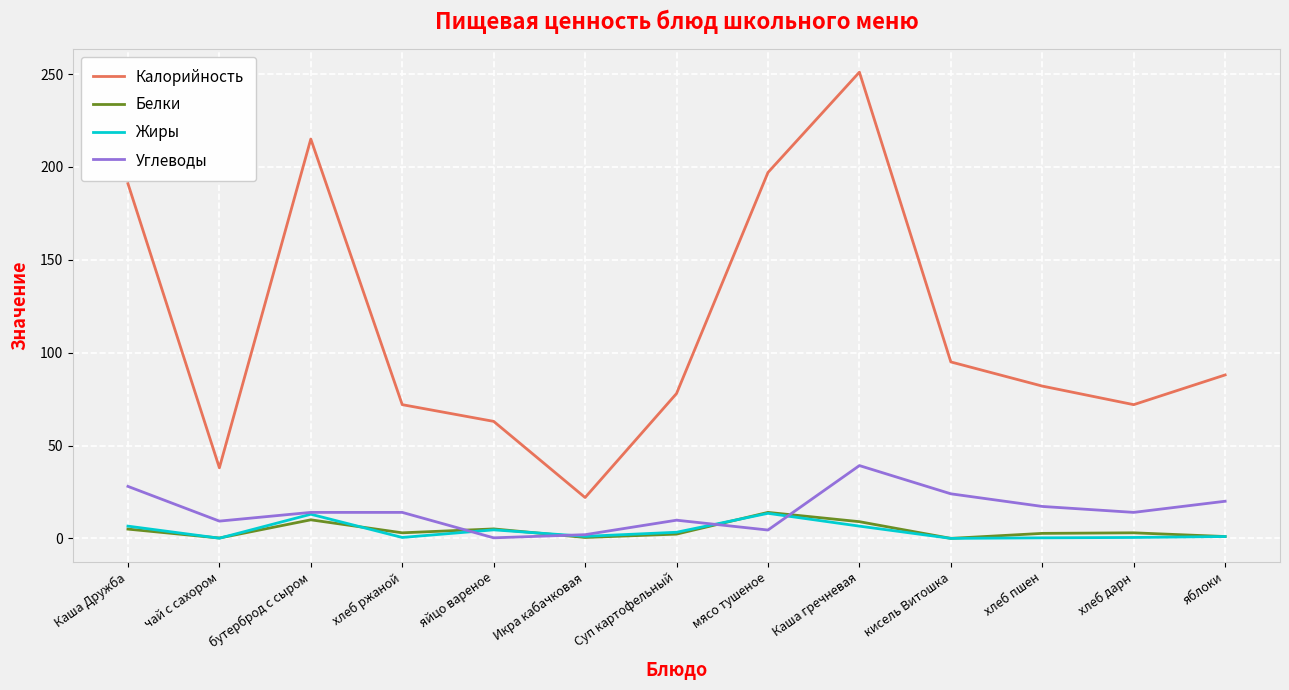

True or false: Углеводы and Калорийность intersect in this chart.

False